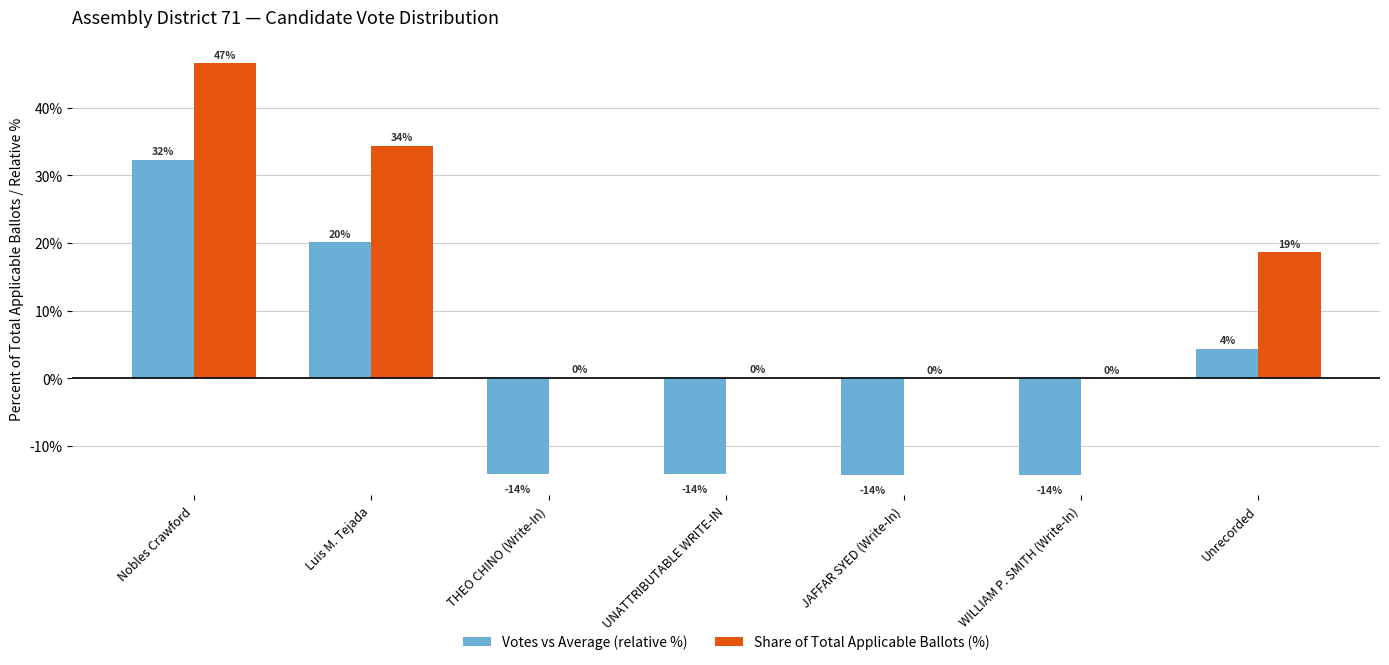

Are the bars grouped side by side (vs. stacked)?

Yes